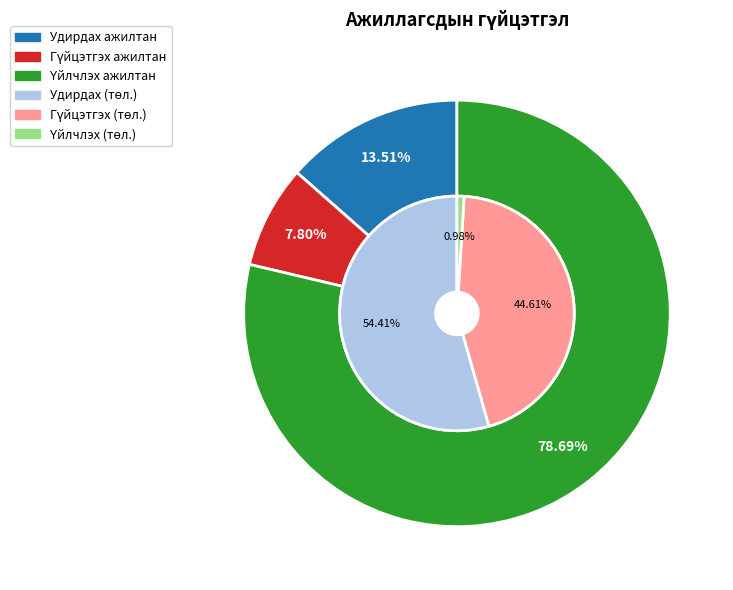

Is the sum of Удирдах ажилтан and Гүйцэтгэх ажилтан greater than half?

No